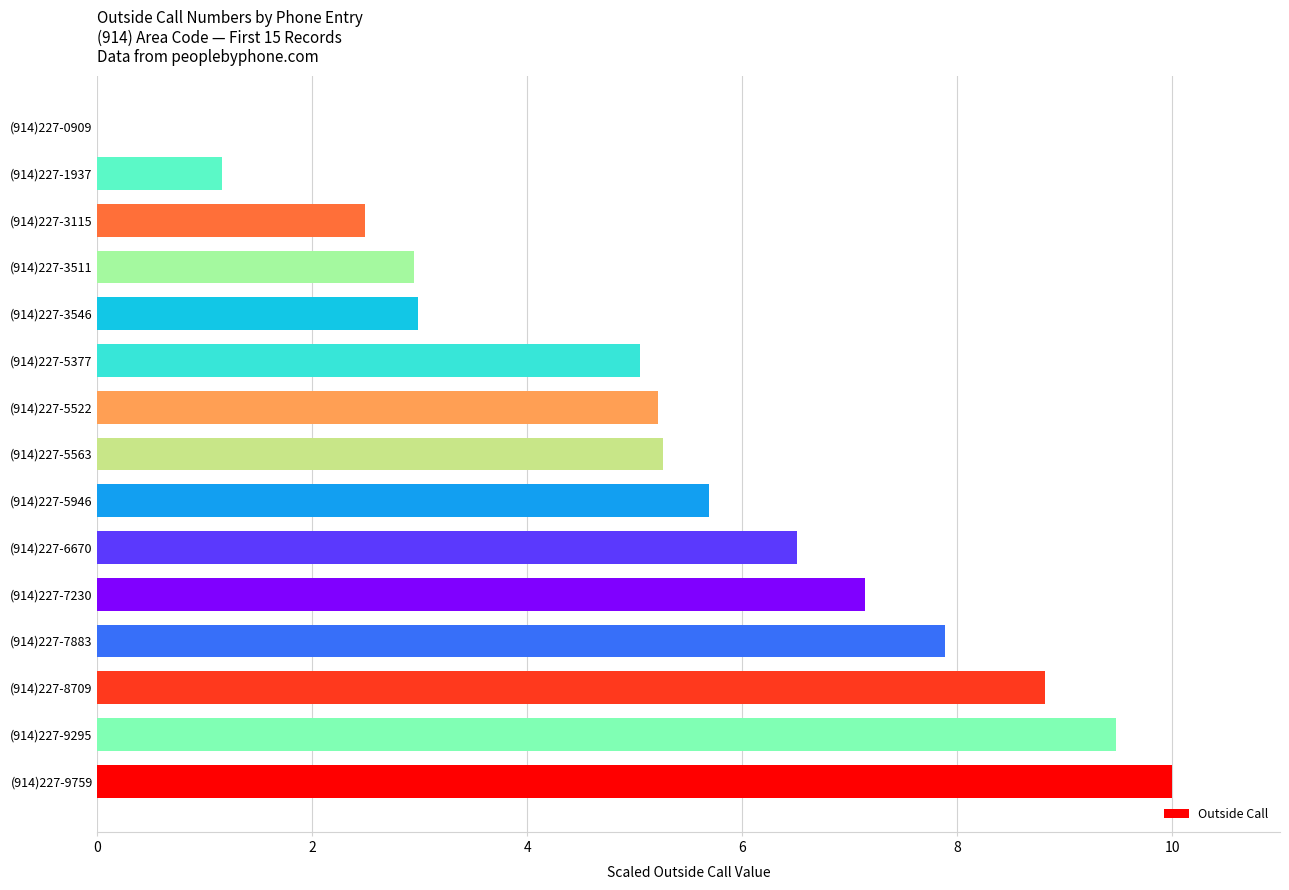

Where is the data nearest to the value 5?

(914)227-5377